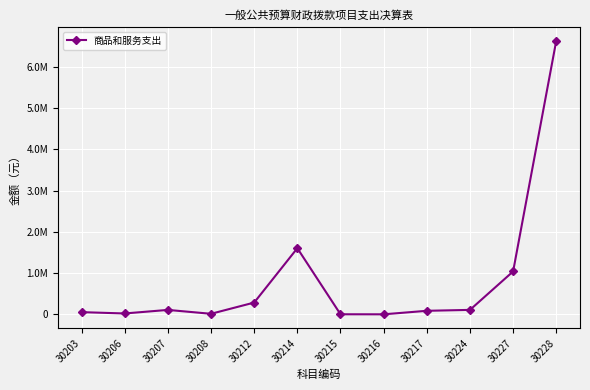

At which category does the data reach its first local peak?

30207